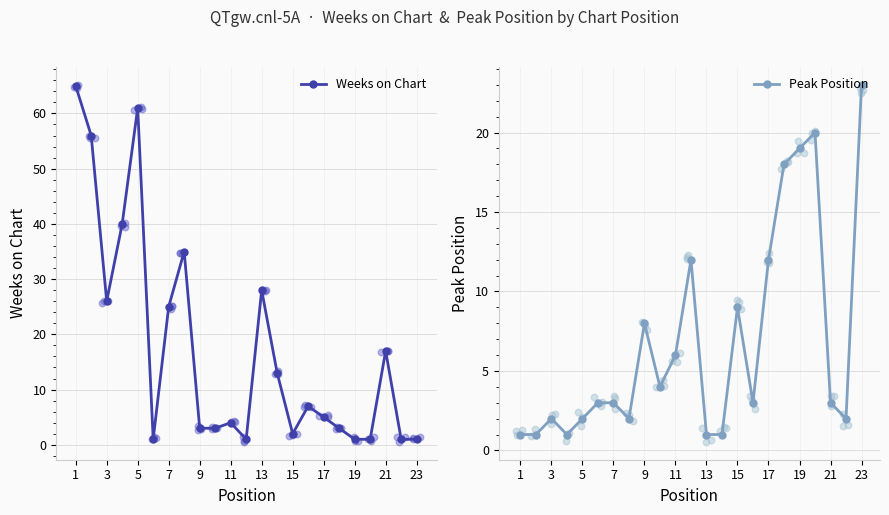

At which category is the sum across all series the highest?

1